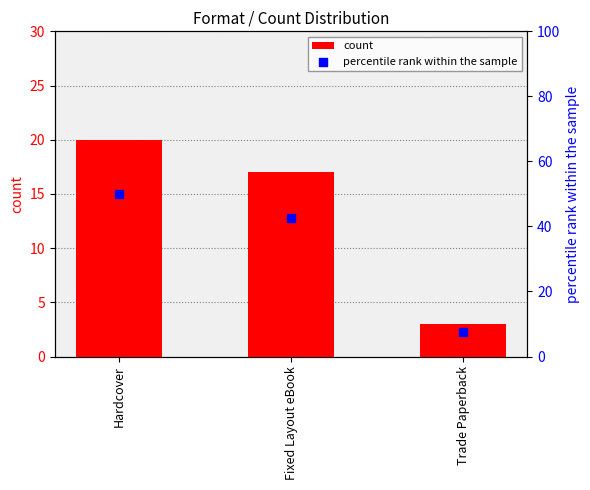

What is the total value across all series at Fixed Layout eBook?

59.5